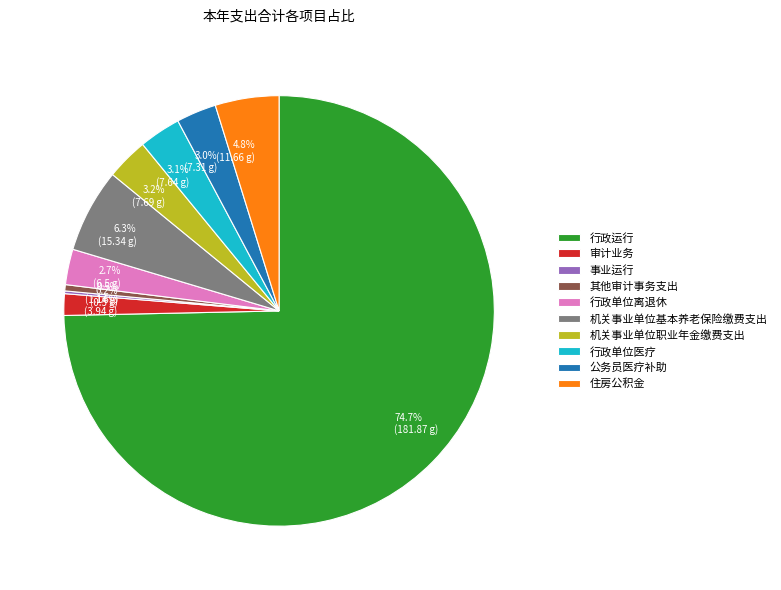

How much of the chart is everything except 机关事业单位基本养老保险缴费支出?

93.7%